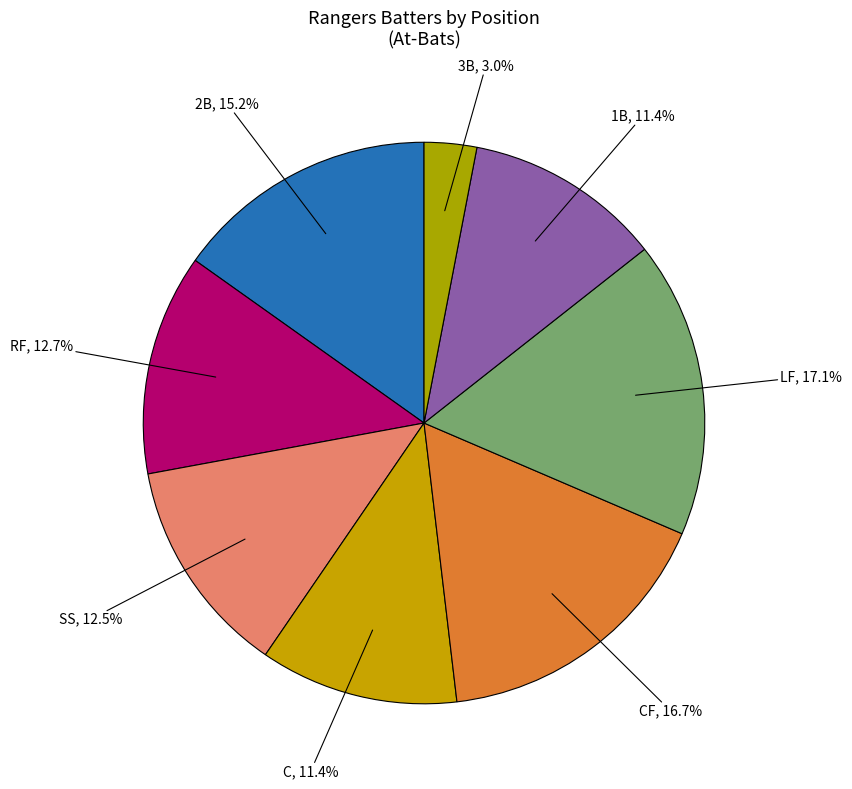

Between 3B and 1B, which is larger?

1B